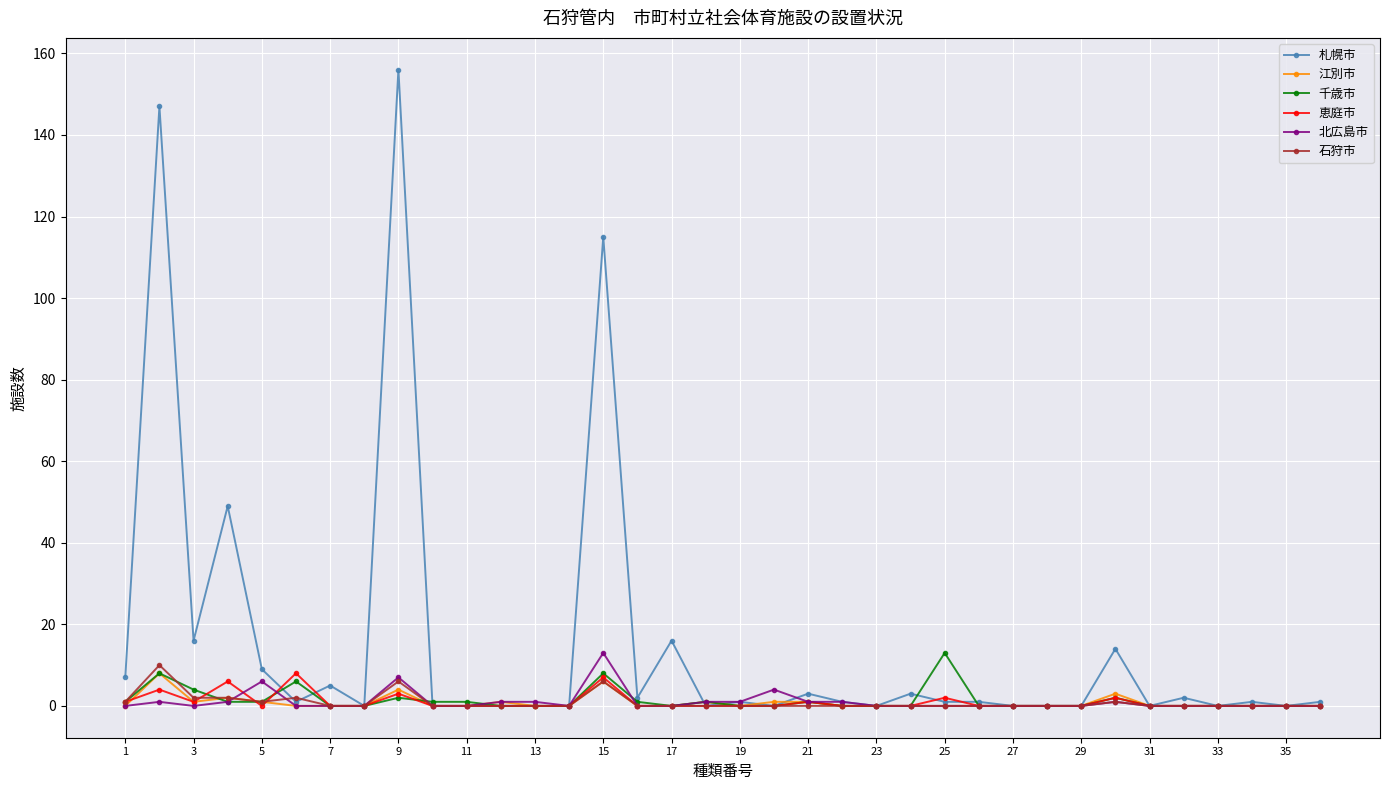

Which series has the largest total across all categories?

札幌市